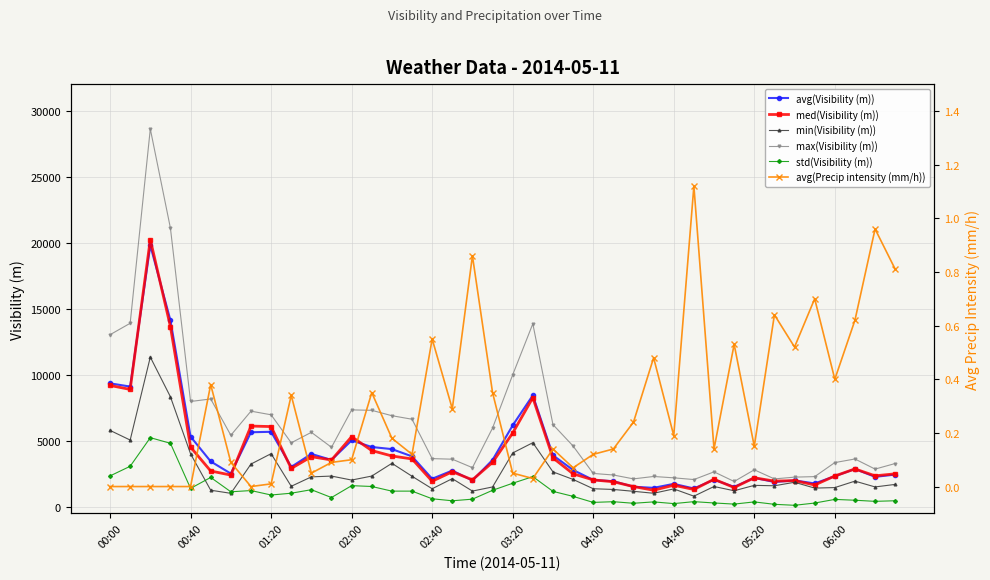

True or false: avg(Precip intensity (mm/h)) and med(Visibility (m)) cross at least once.

False